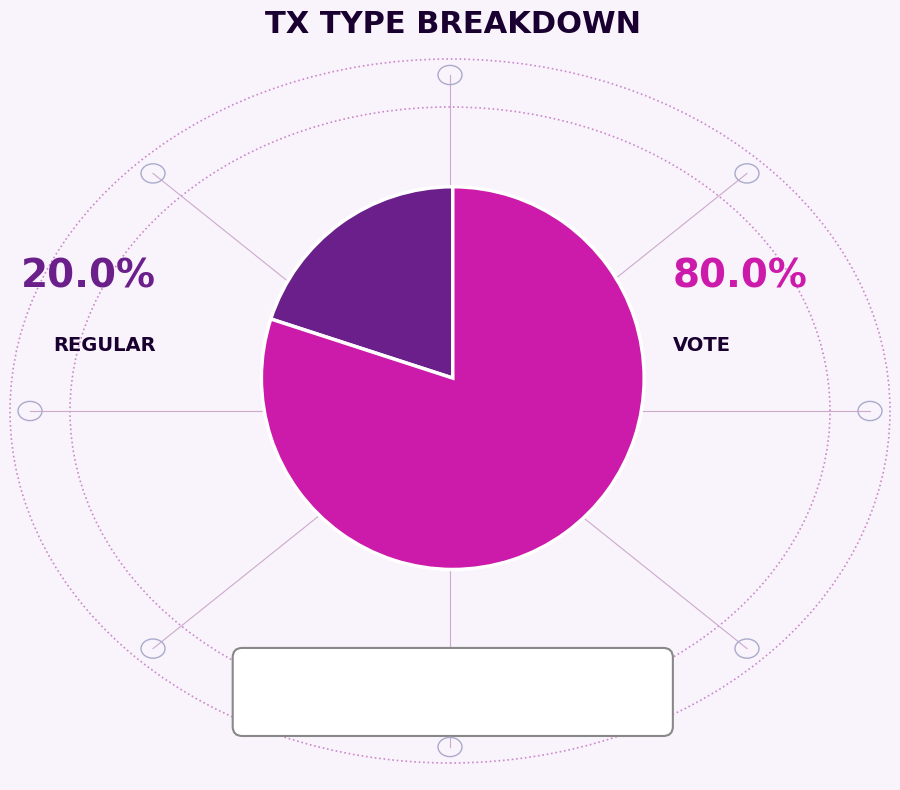

Is there a majority slice in this chart?

Yes